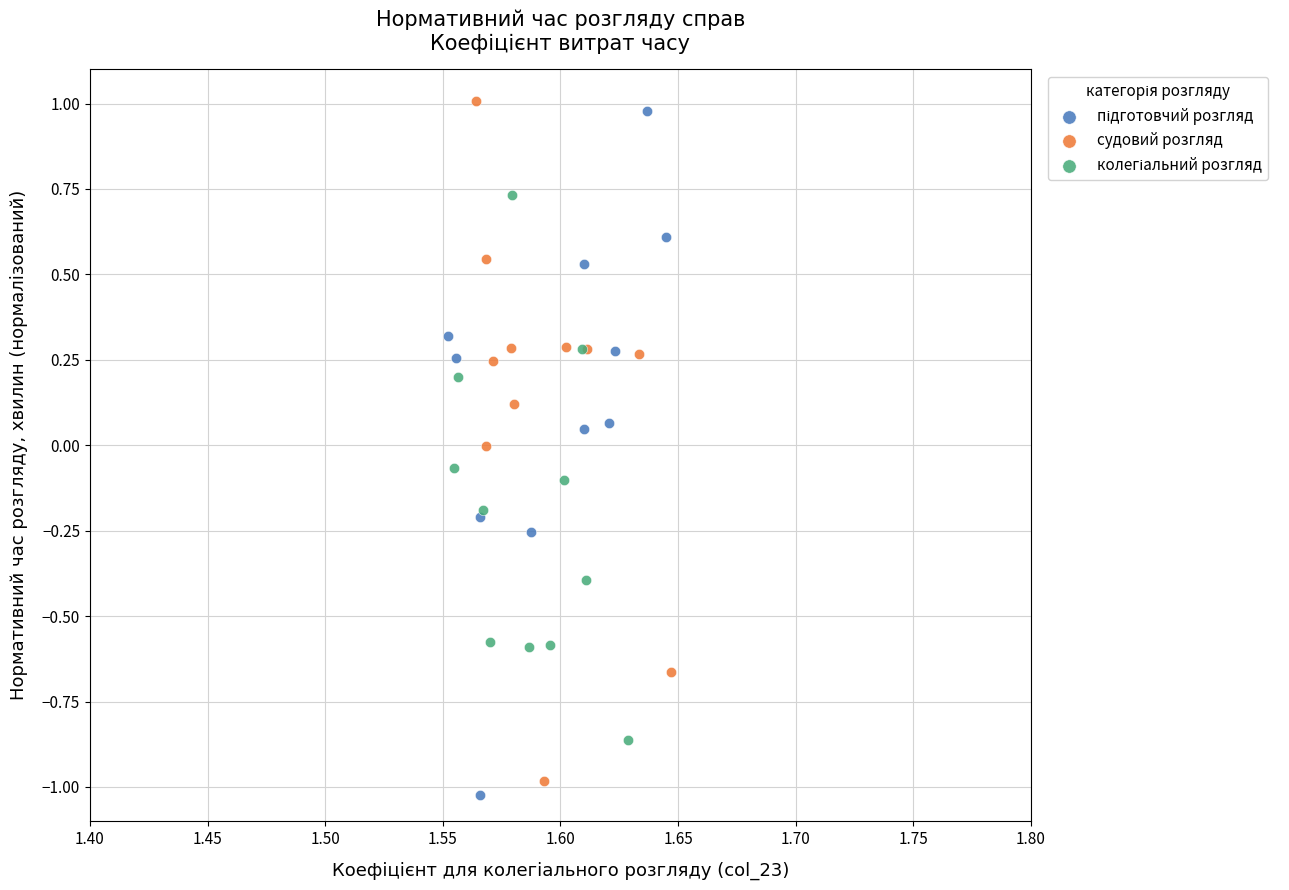

Which series reaches the maximum Y coordinate?

судовий розгляд